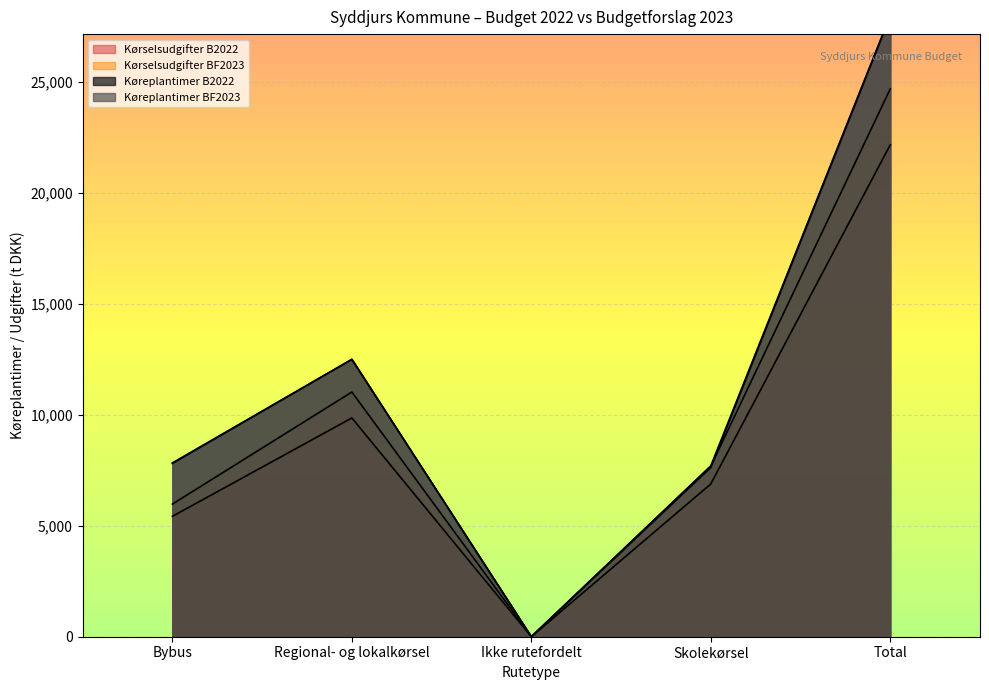

Is the value of Kørselsudgifter BF2023 at Regional- og lokalkørsel greater than the value of Køreplantimer B2022 at Total?

No